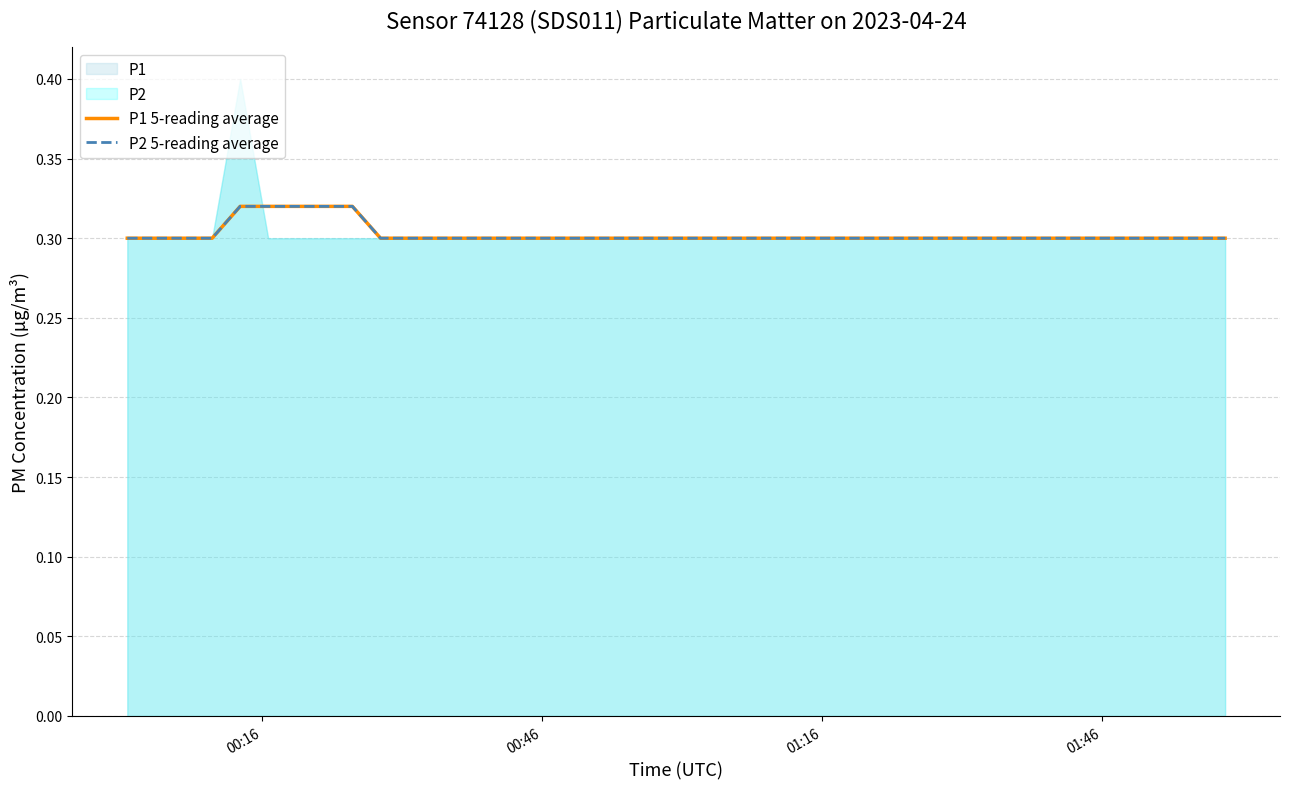

How many lines are shown in the chart?

2